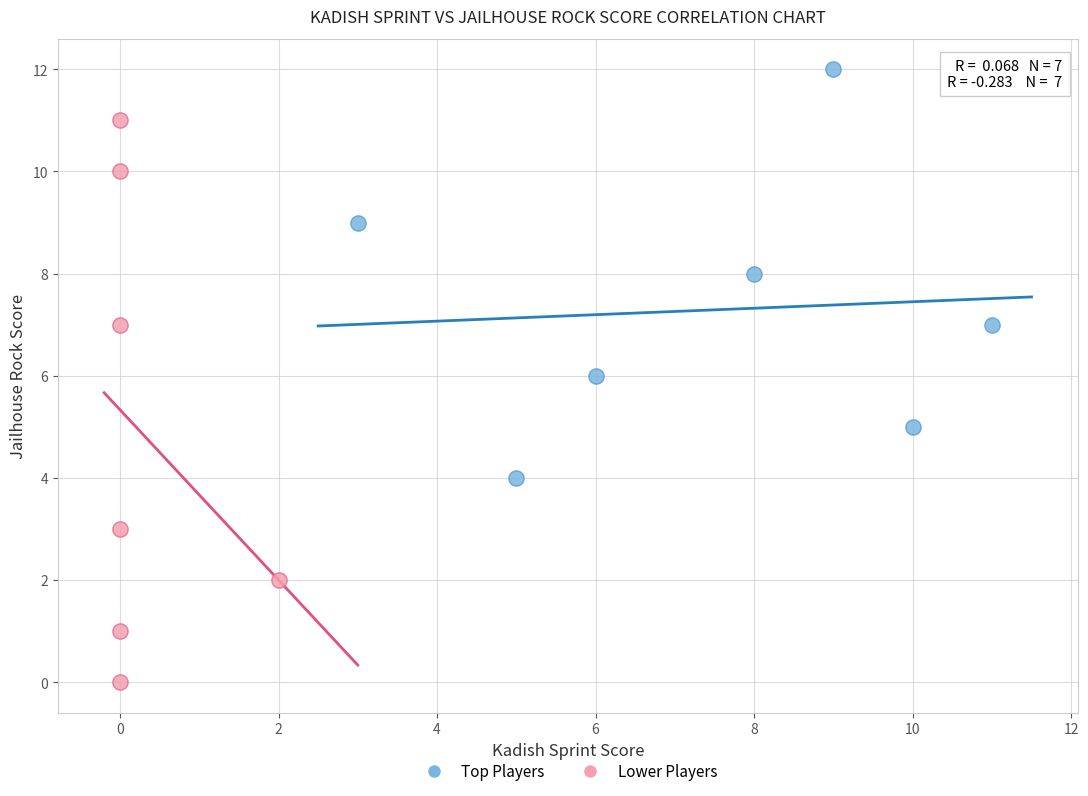

Which series contains the highest Y value?

Top Players